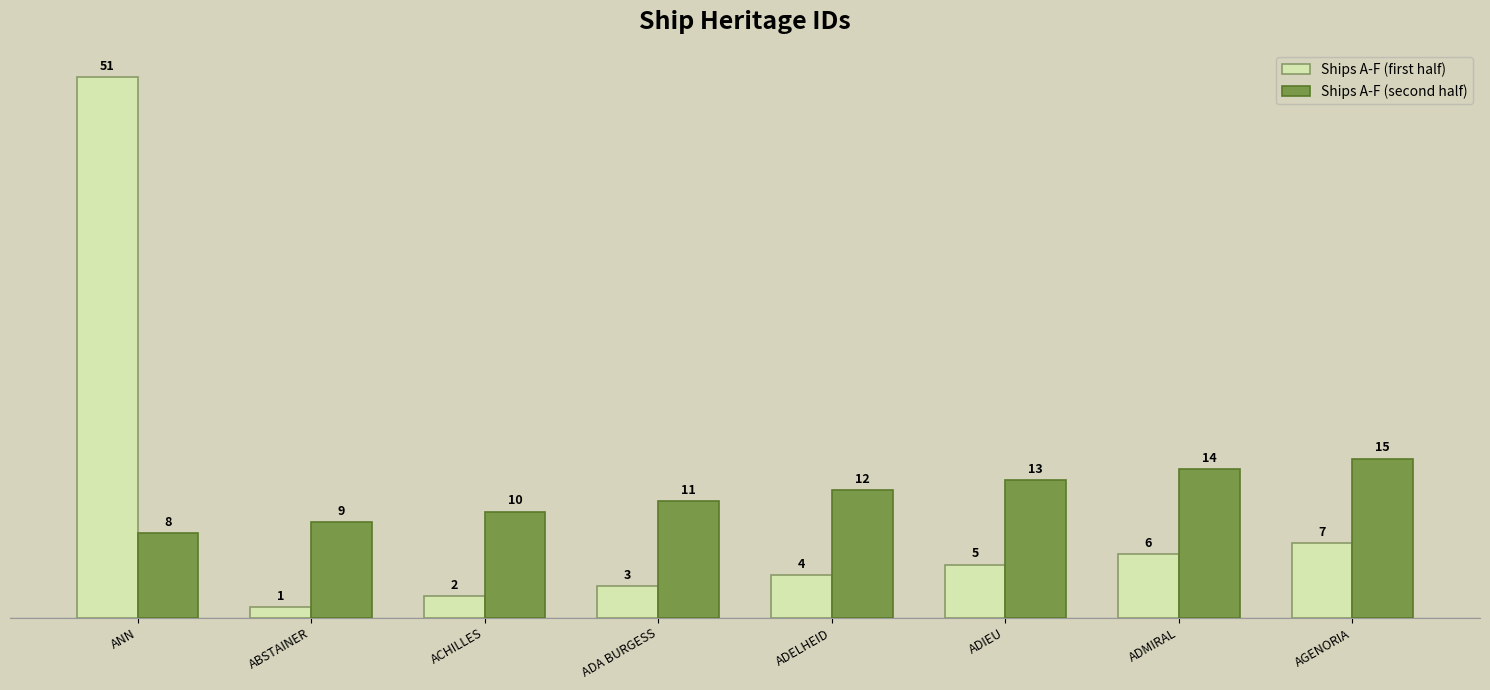

What are all the series names shown in the legend?

Ships A-F (first half), Ships A-F (second half)